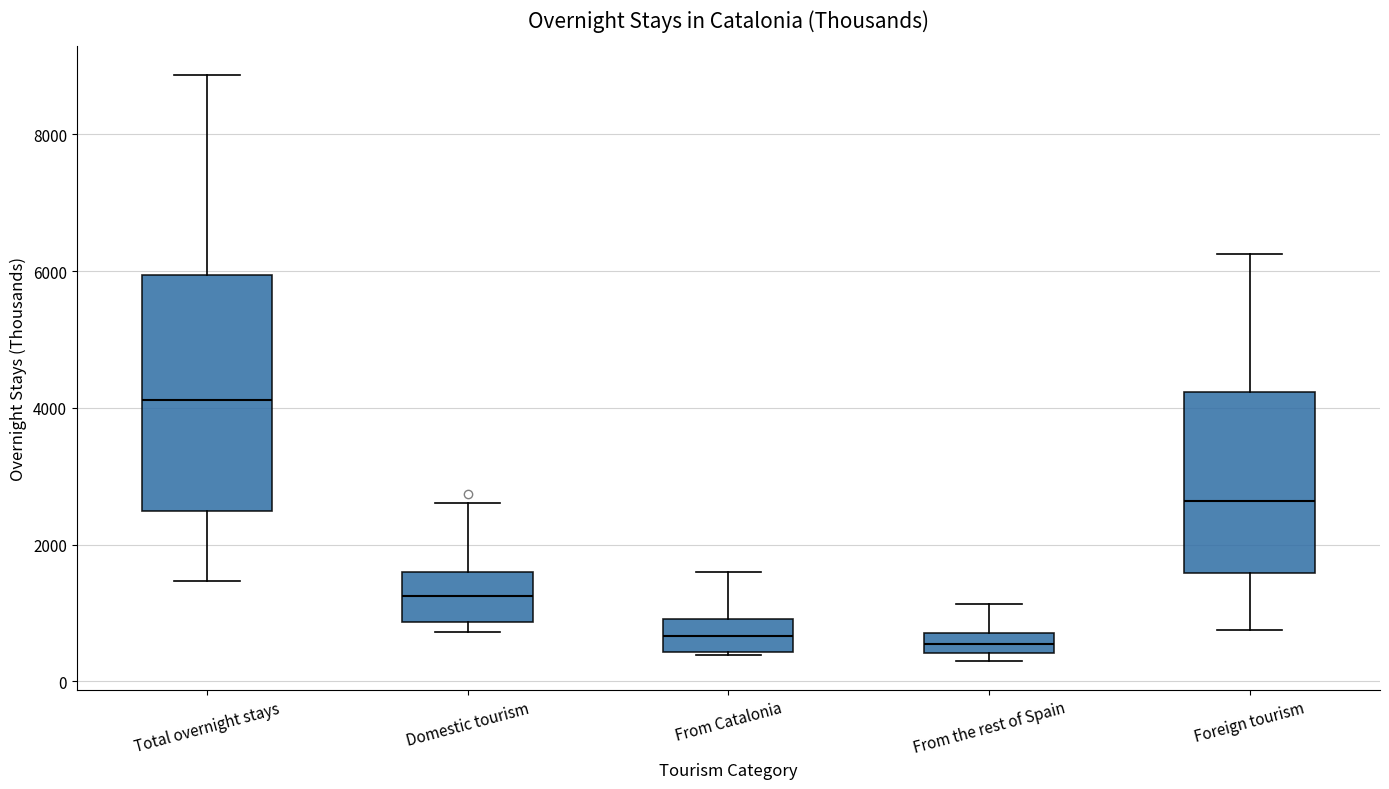

Comparing the boxes themselves (not the whiskers), which one is the tallest?

Total overnight stays